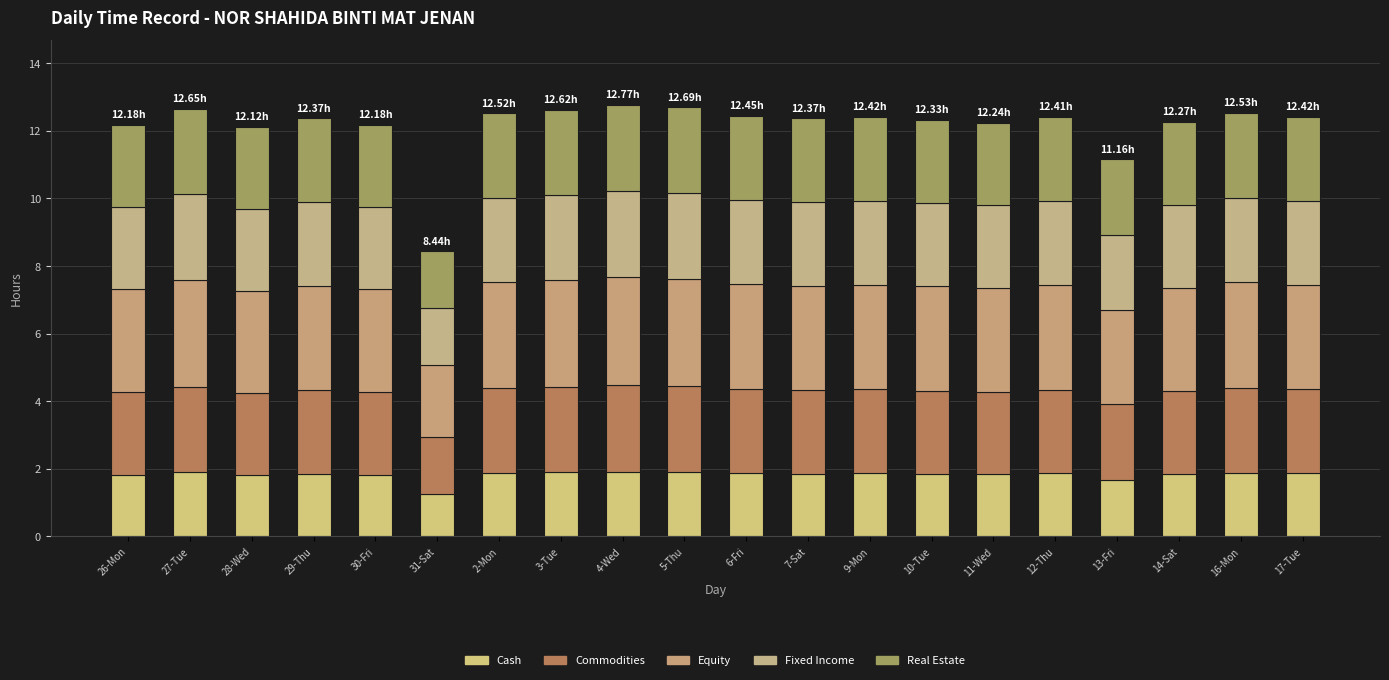

How many bars are there in total?

20